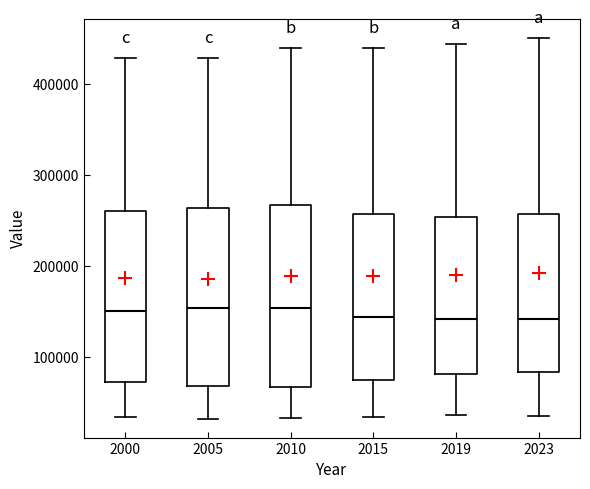

Reading left to right, transcribe this box plot: for each box, give where its median line is, the range the box spans, and where its two whiskers end, as read against the y-axis. The values are not printed on the chart, so give them approximately, as read against the axis.

2000: median 150000, box 70000 to 260000, whiskers 30000 to 430000
2005: median 150000, box 70000 to 260000, whiskers 30000 to 430000
2010: median 150000, box 70000 to 270000, whiskers 30000 to 440000
2015: median 140000, box 70000 to 260000, whiskers 30000 to 440000
2019: median 140000, box 80000 to 250000, whiskers 40000 to 440000
2023: median 140000, box 80000 to 260000, whiskers 30000 to 450000